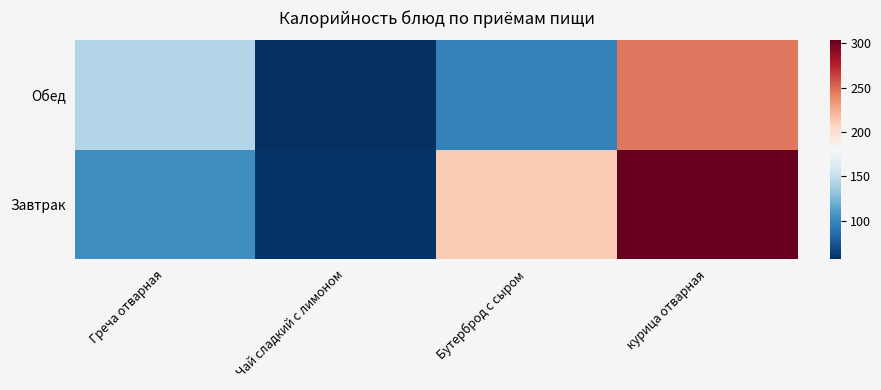

At курица отварная, list the series in order from smallest to largest.

Обед, Завтрак